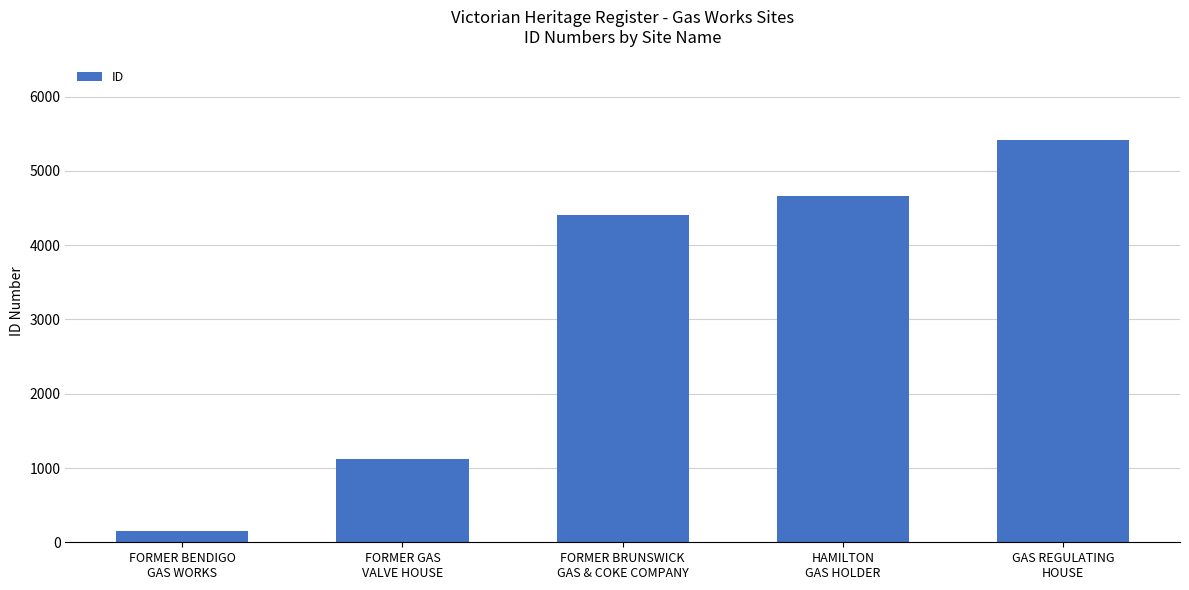

What is the label of the 4th bar from the left?

HAMILTON
GAS HOLDER